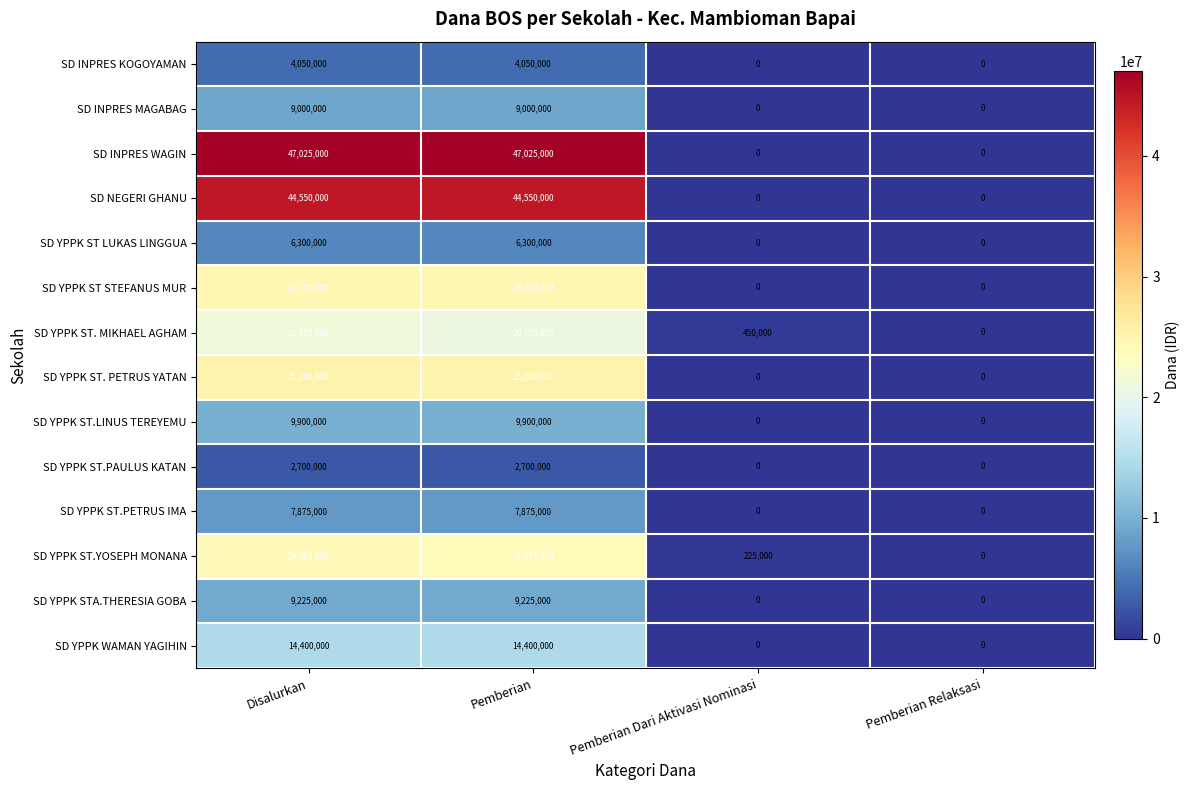

The SD NEGERI GHANU series shows 0 at Pemberian Dari Aktivasi Nominasi. True or false?

True